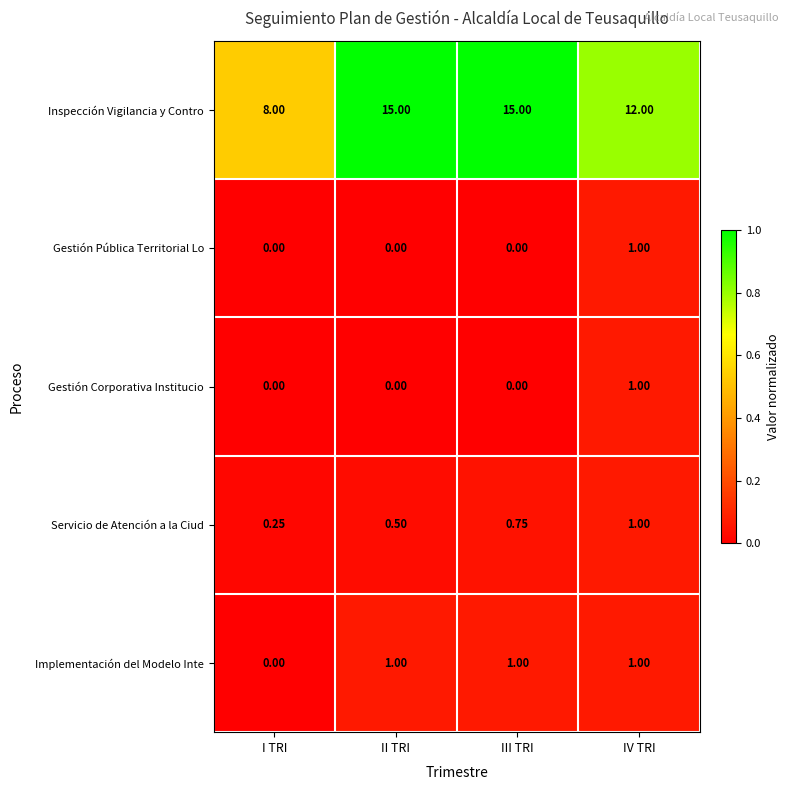

How many categories are shown in the chart?

4